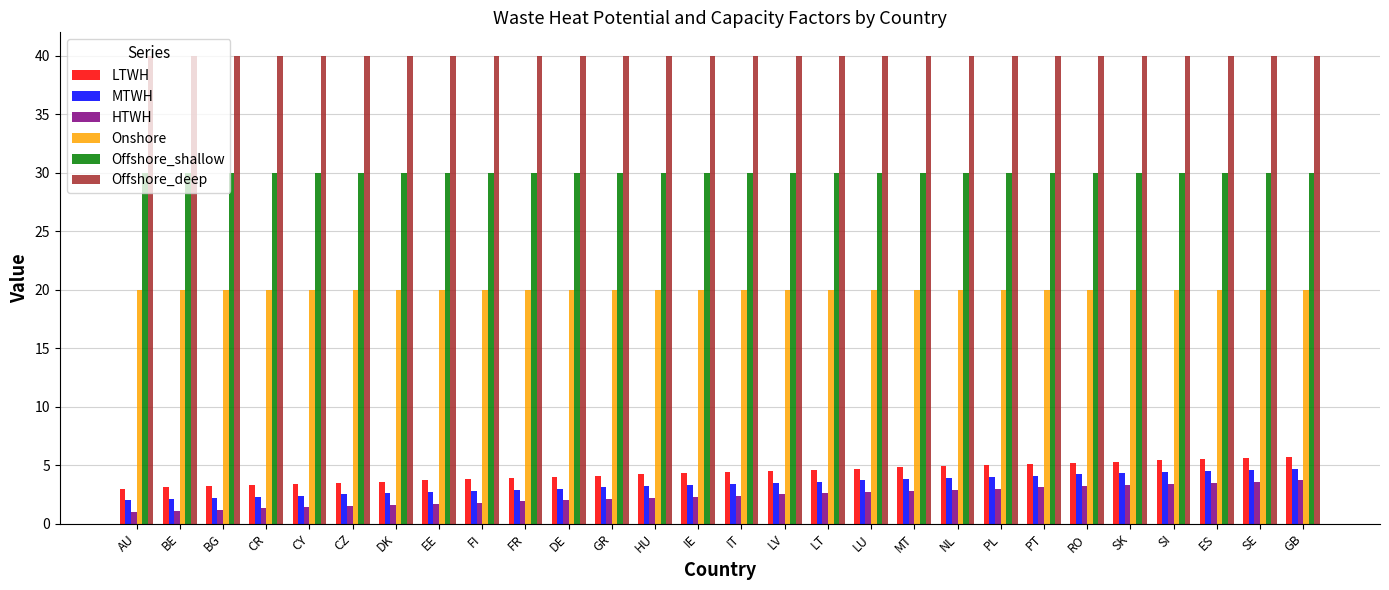

What is the maximum value shown in the chart?

40.0